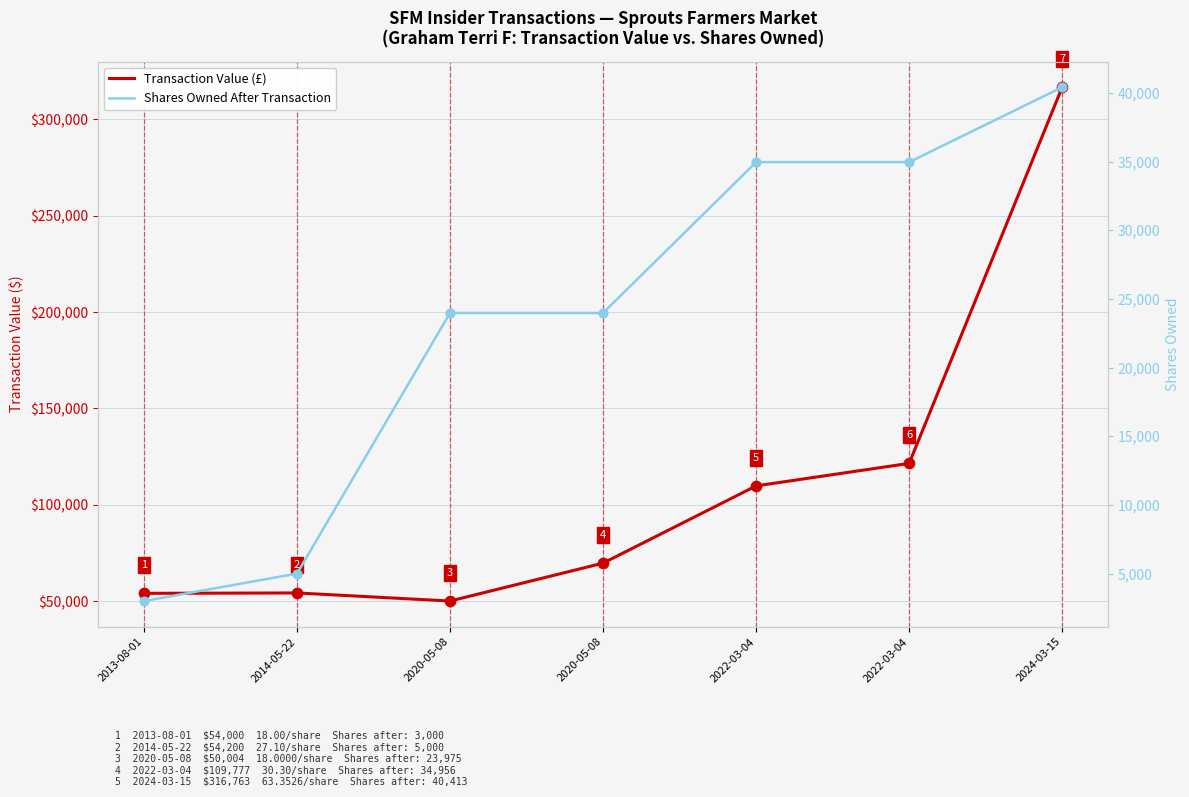

What is the total value across all series at 2022-03-04?

144733